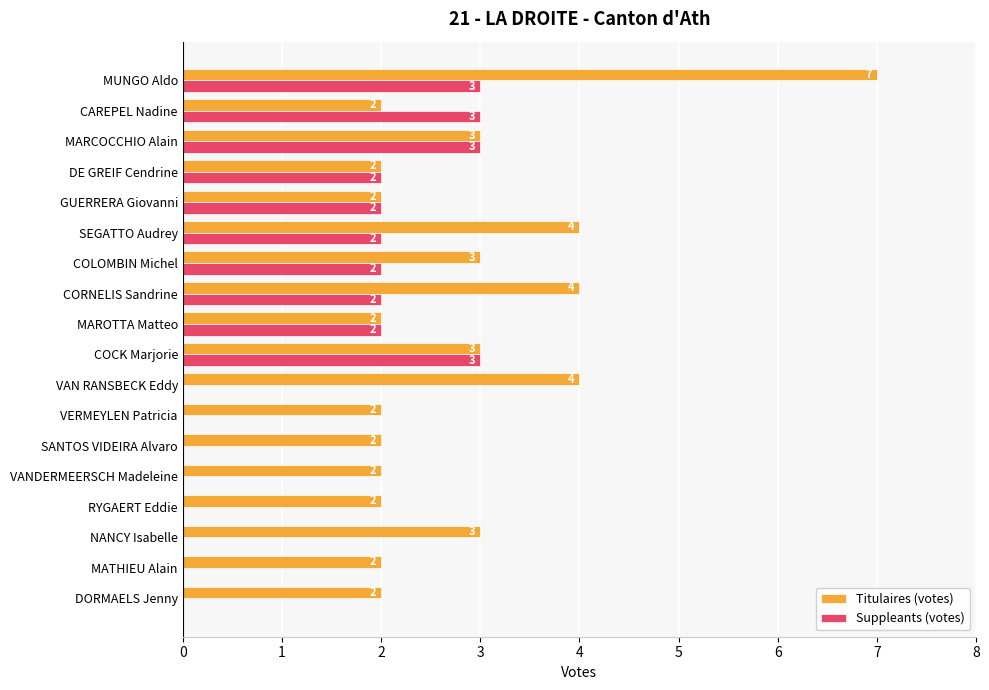

Read the Titulaires (votes) value at CORNELIS Sandrine.

4